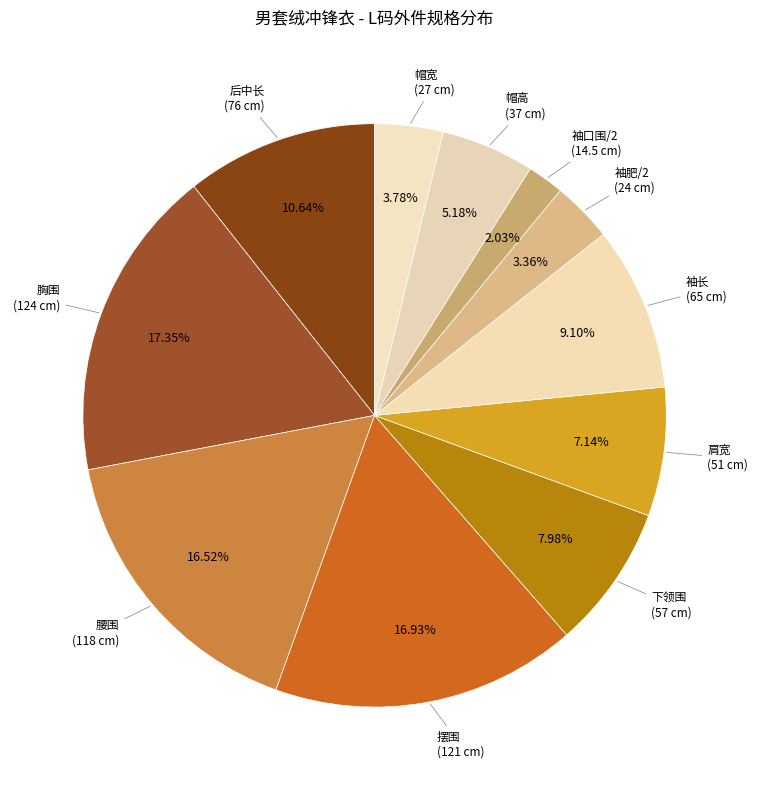

What is the smallest slice in the pie chart?

袖口围/2